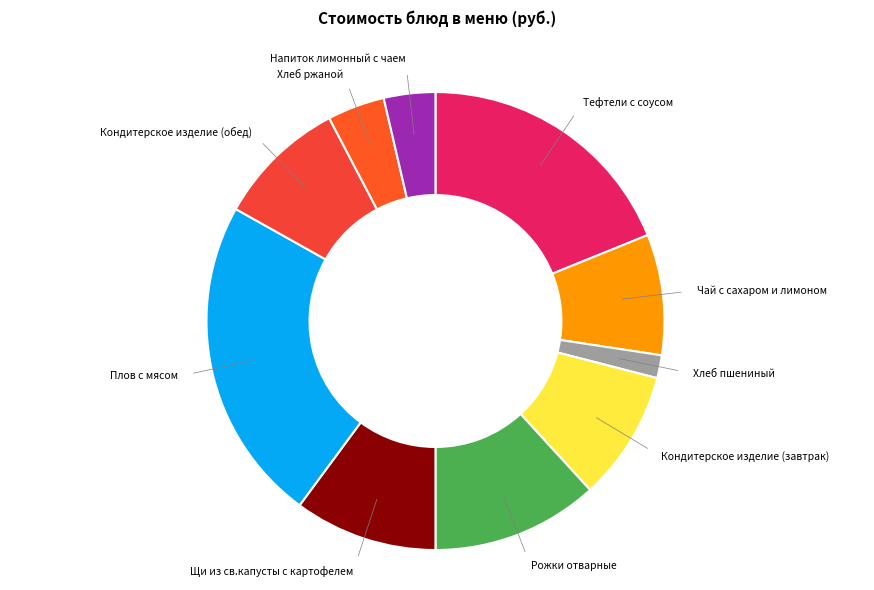

Do Тефтели с соусом and Напиток лимонный с чаем together represent more than half of the pie?

No